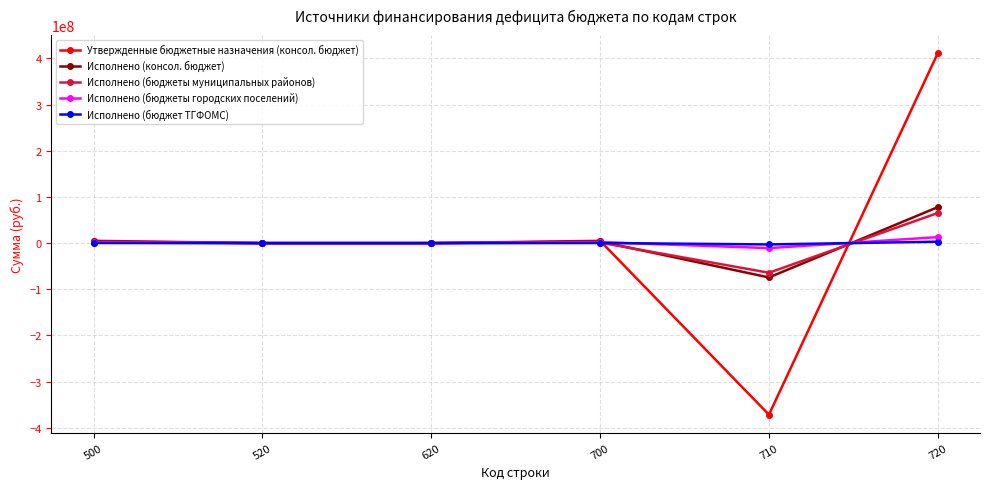

How many series are shown in this chart?

5